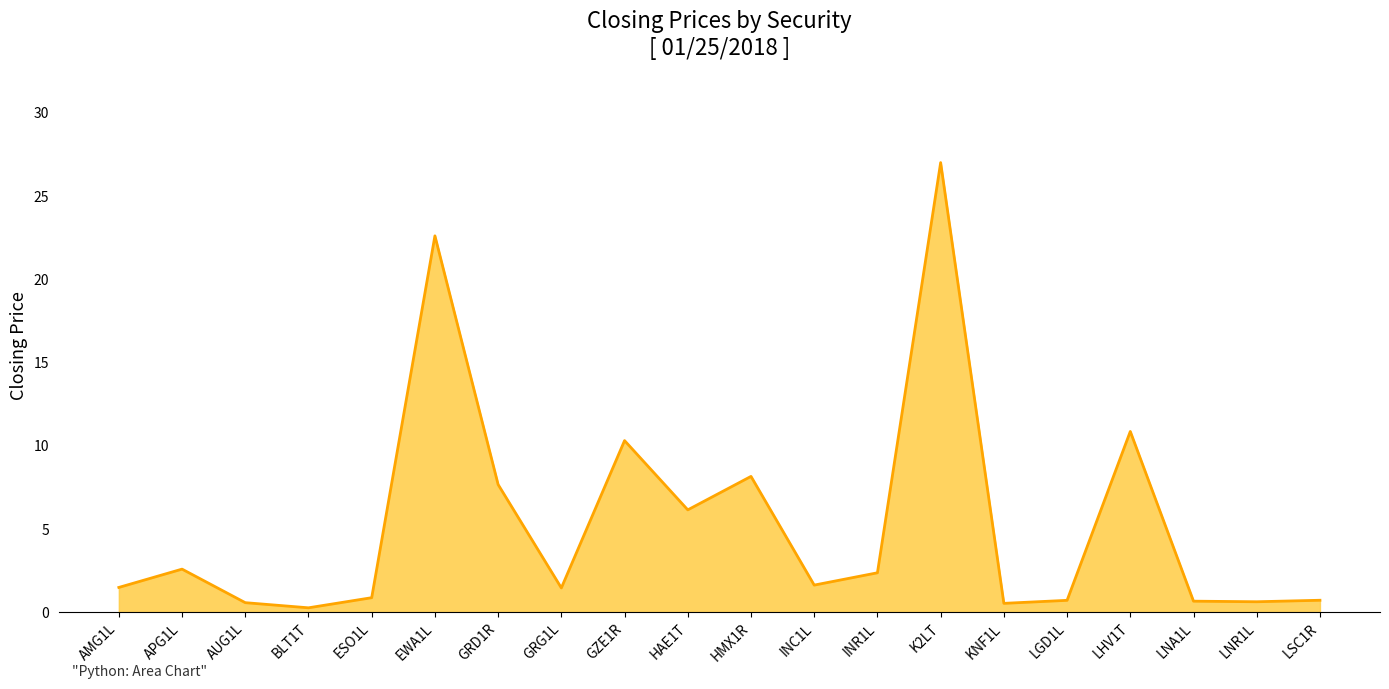

True or false: the data shows 2.4 at INR1L.

True